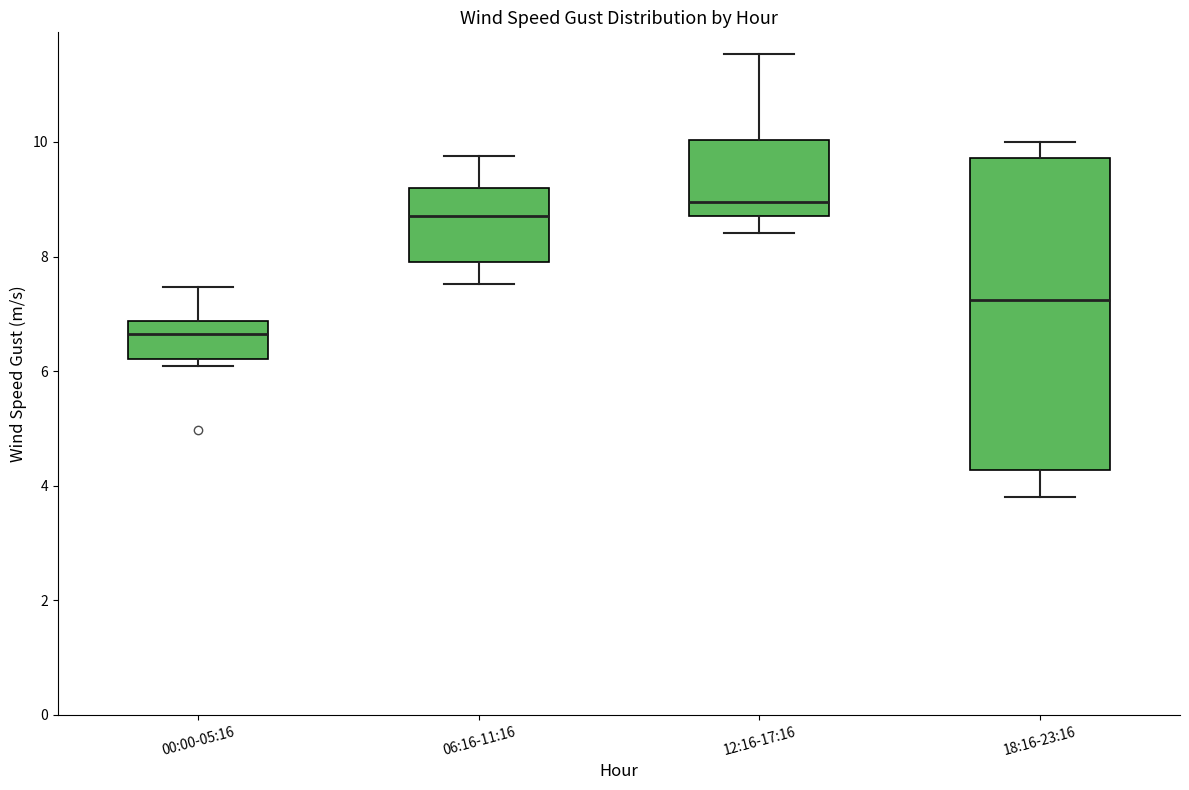

Reading left to right, transcribe this box plot: for each box, give where its median line is, the range the box spans, and where its two whiskers end, as read against the y-axis. The values are not printed on the chart, so give them approximately, as read against the axis.

00:00-05:16: median 6.6, box 6.2 to 6.8, whiskers 6.0 to 7.4
06:16-11:16: median 8.8, box 8.0 to 9.2, whiskers 7.6 to 9.8
12:16-17:16: median 9.0, box 8.8 to 10.0, whiskers 8.4 to 11.6
18:16-23:16: median 7.2, box 4.2 to 9.8, whiskers 3.8 to 10.0